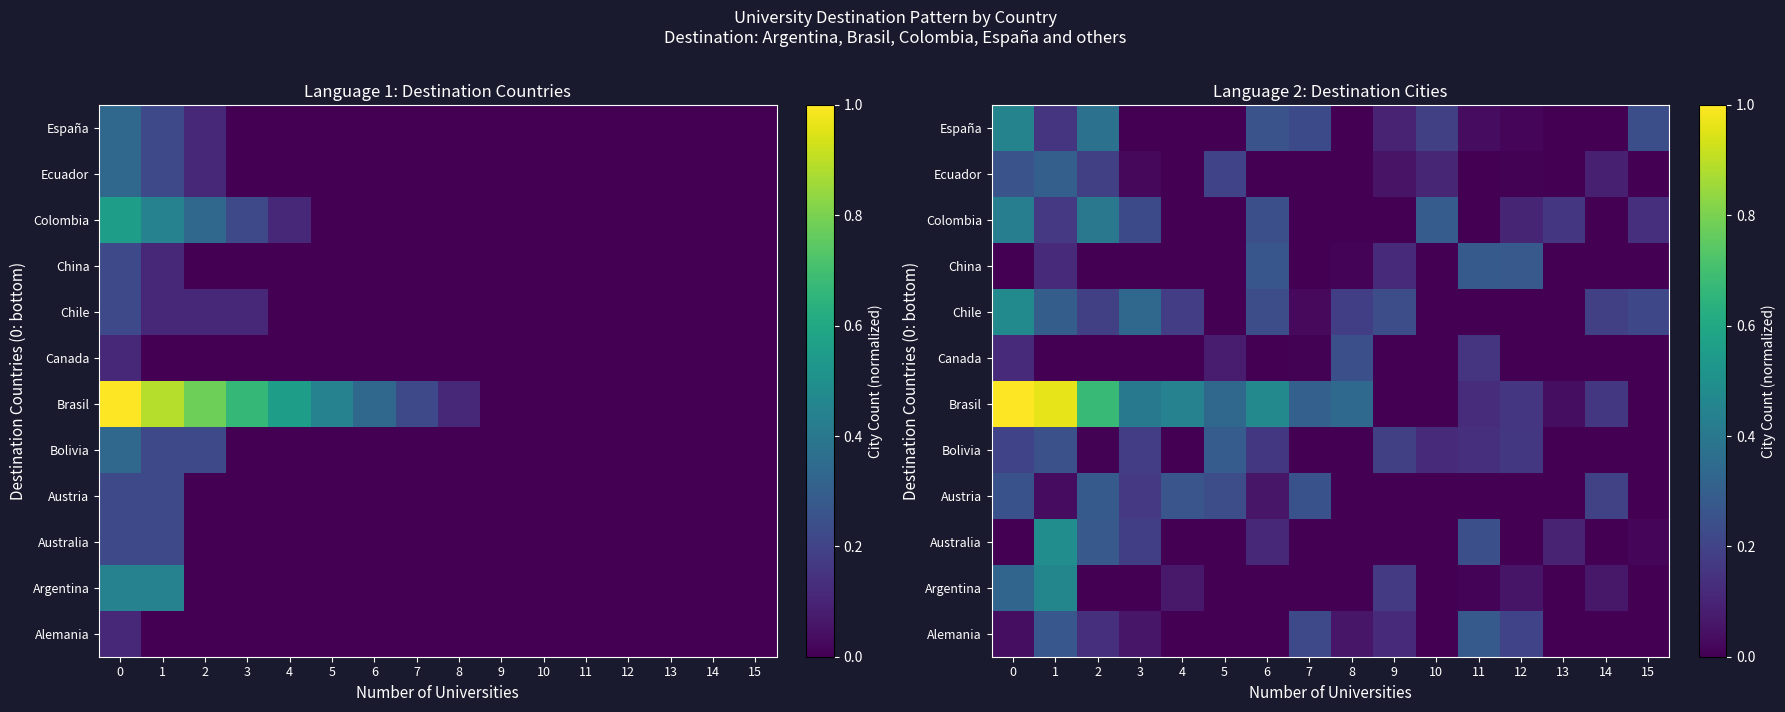

What is the difference between the Chile values at 6 and 10?

0.2